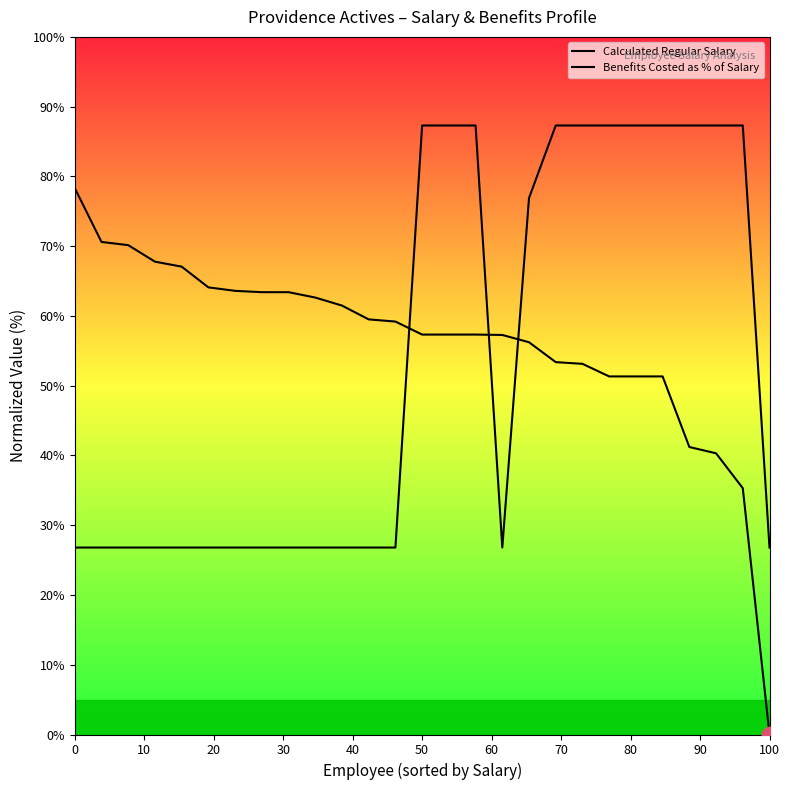

Is this an area chart (filled region under the line)?

No